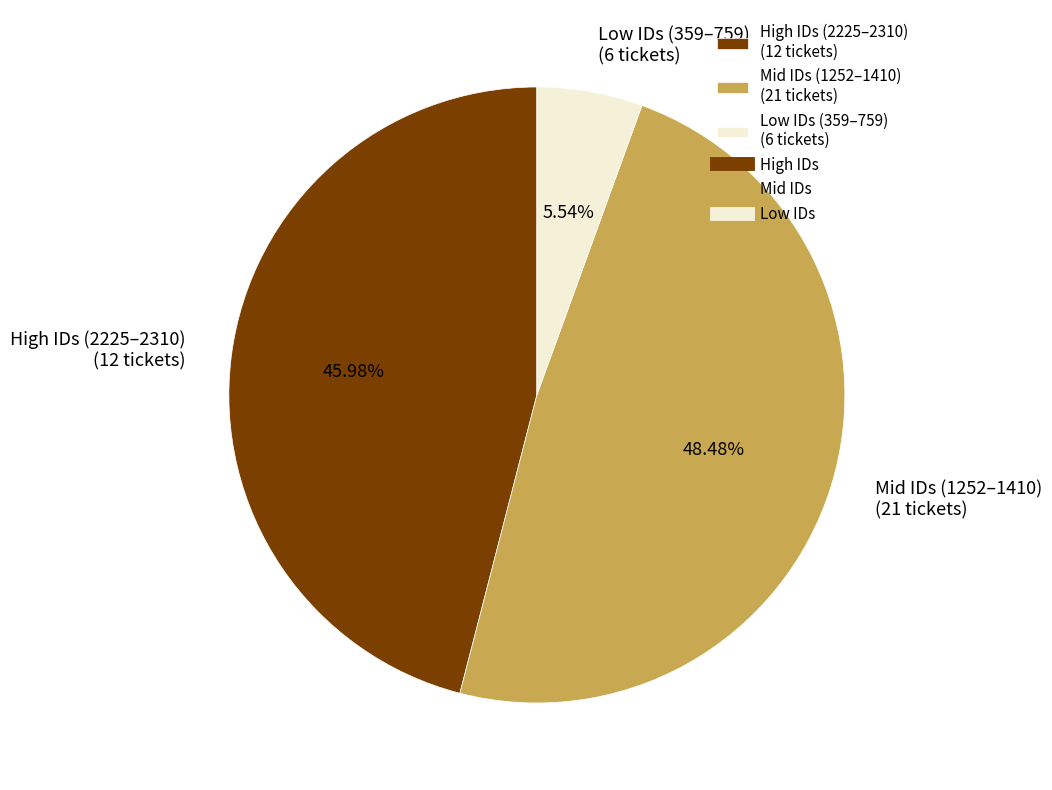

Is there a majority slice in this chart?

No